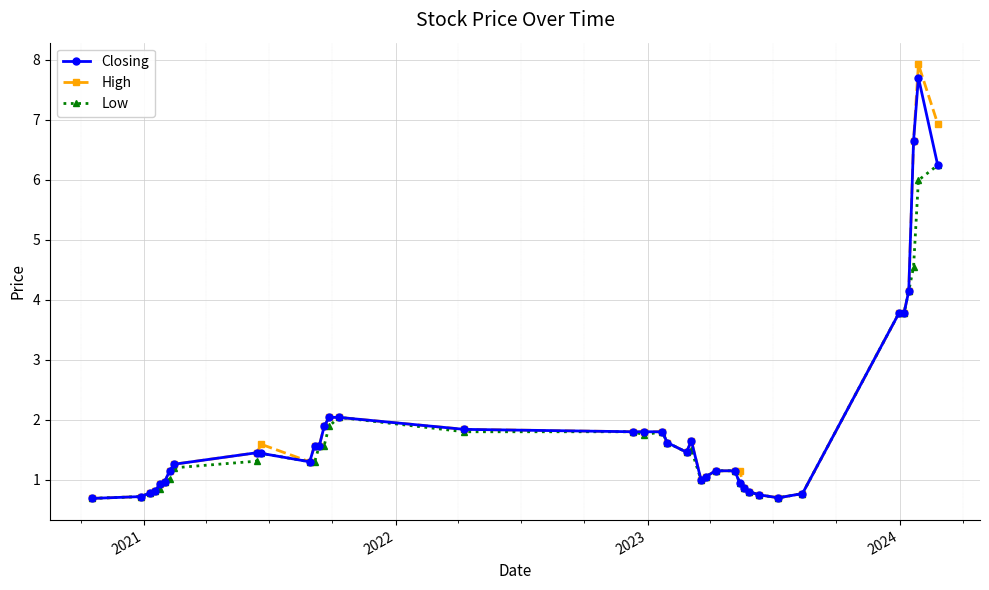

True or false: Low has more than 2 interior local peaks.

True